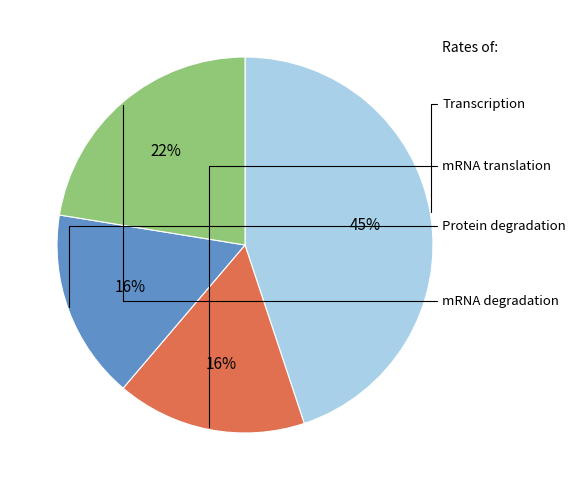

To the nearest percent, what is the average slice percentage?

25%